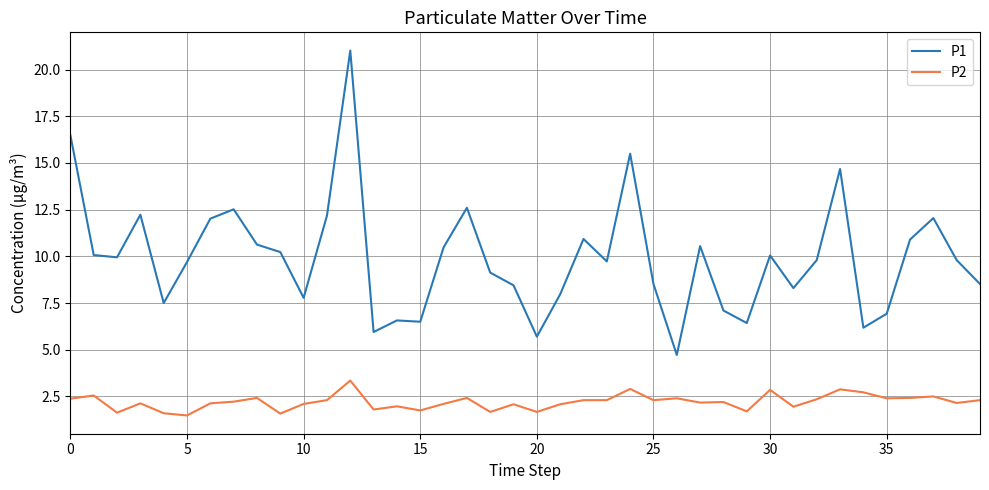

Is this an area chart (filled region under the line)?

No